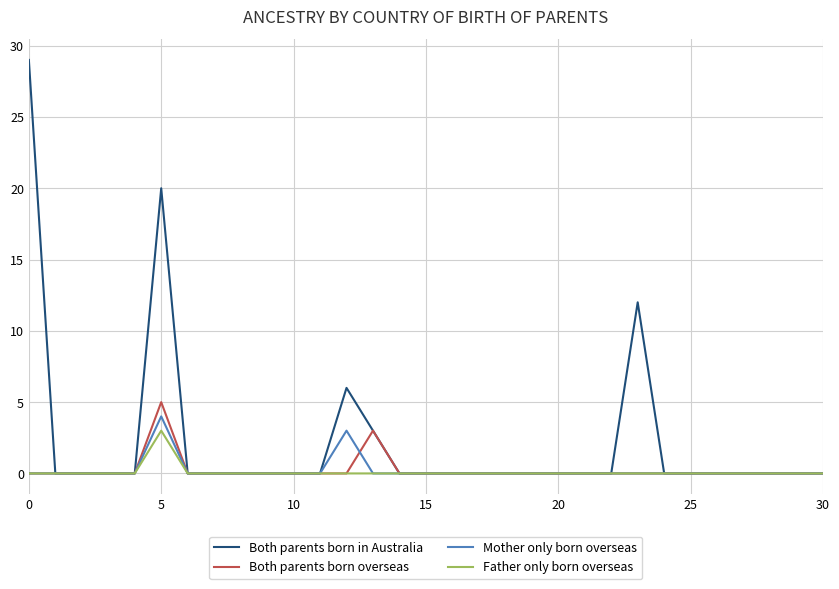

How many lines are shown in the chart?

4